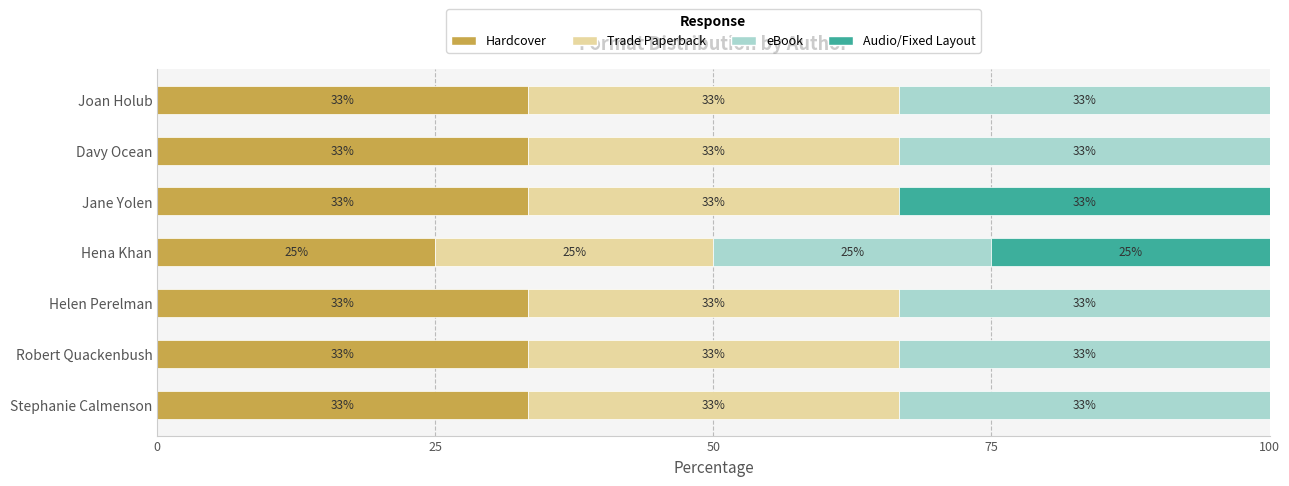

What are all the series names shown in the legend?

Hardcover, Trade Paperback, eBook, Audio/Fixed Layout